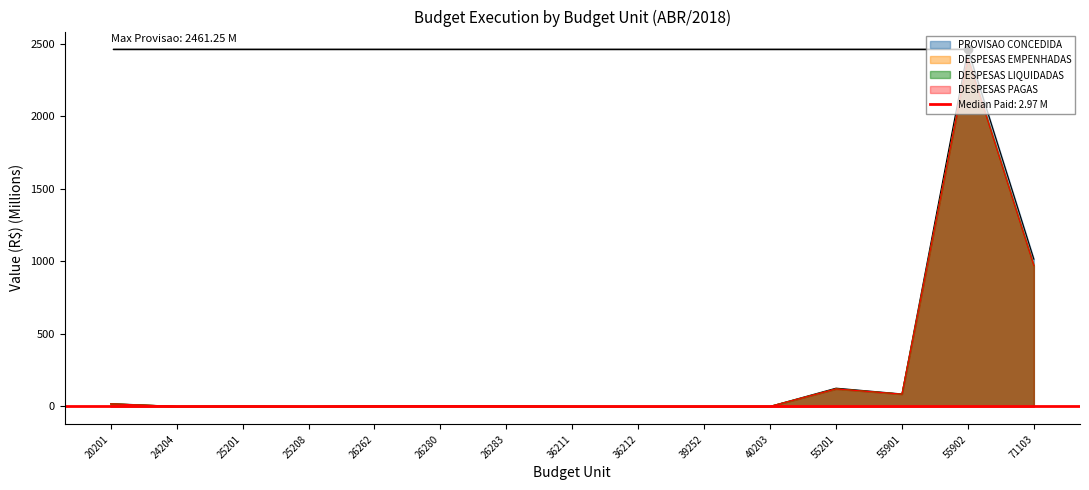

What is the difference between the maximum and minimum values in the DESPESAS LIQUIDADAS series?

2400.4